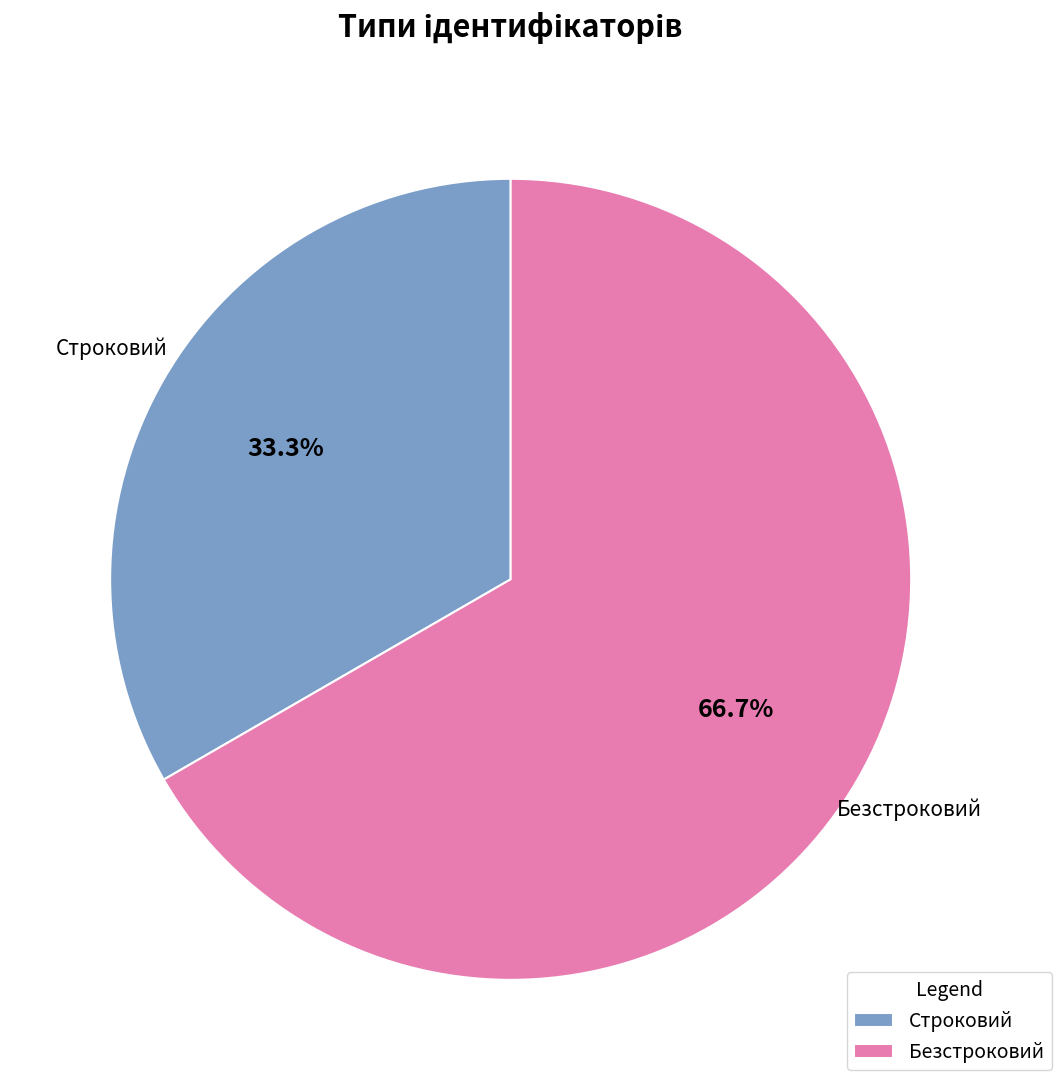

Between Безстроковий and Строковий, which is larger?

Безстроковий